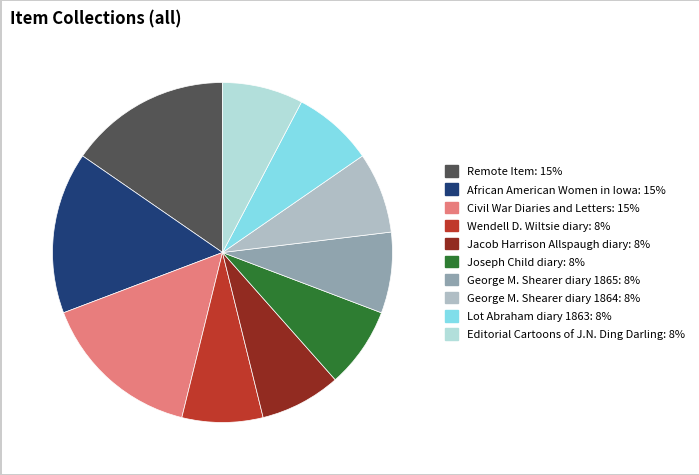

The George M. Shearer diary 1864 slice represents 8% of the pie. True or false?

True